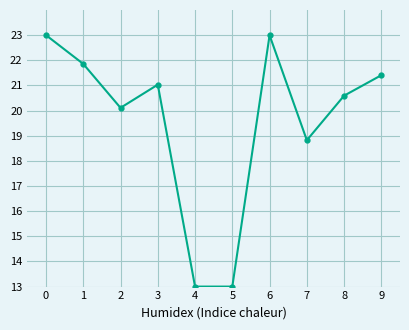

Reading right to left, extract all data points from this chart.

9=21.4	8=20.6	7=18.8	6=23.0	5=13.0	4=13.0	3=21.0	2=20.1	1=21.9	0=23.0